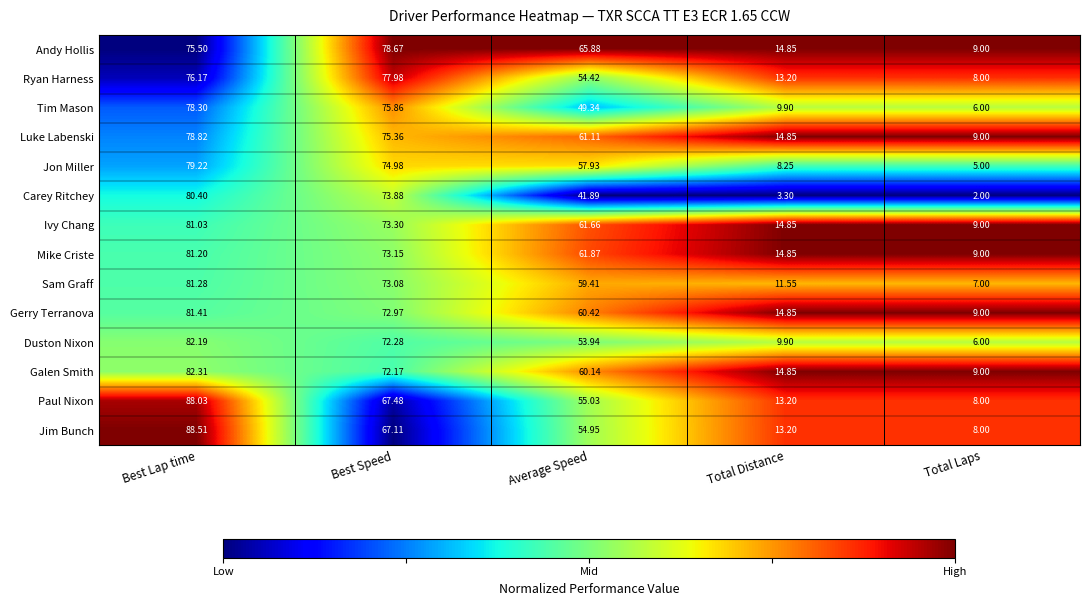

At which label is Paul Nixon closest to 48?

Average Speed